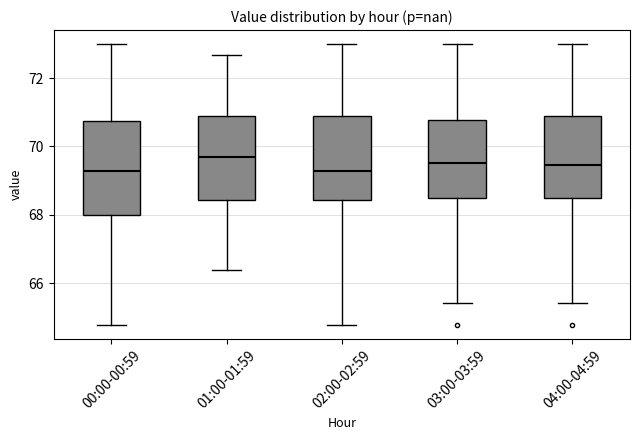

Reading left to right, read every box against the y-axis: the position of its median line, the range the box covers, and the ends of its whiskers. The values are not printed on the chart, so give them approximately, as read against the axis.

00:00-00:59: median 69.2, box 68.0 to 70.8, whiskers 64.8 to 73.0
01:00-01:59: median 69.6, box 68.4 to 71.0, whiskers 66.4 to 72.6
02:00-02:59: median 69.2, box 68.4 to 71.0, whiskers 64.8 to 73.0
03:00-03:59: median 69.6, box 68.4 to 70.8, whiskers 65.4 to 73.0
04:00-04:59: median 69.4, box 68.4 to 71.0, whiskers 65.4 to 73.0